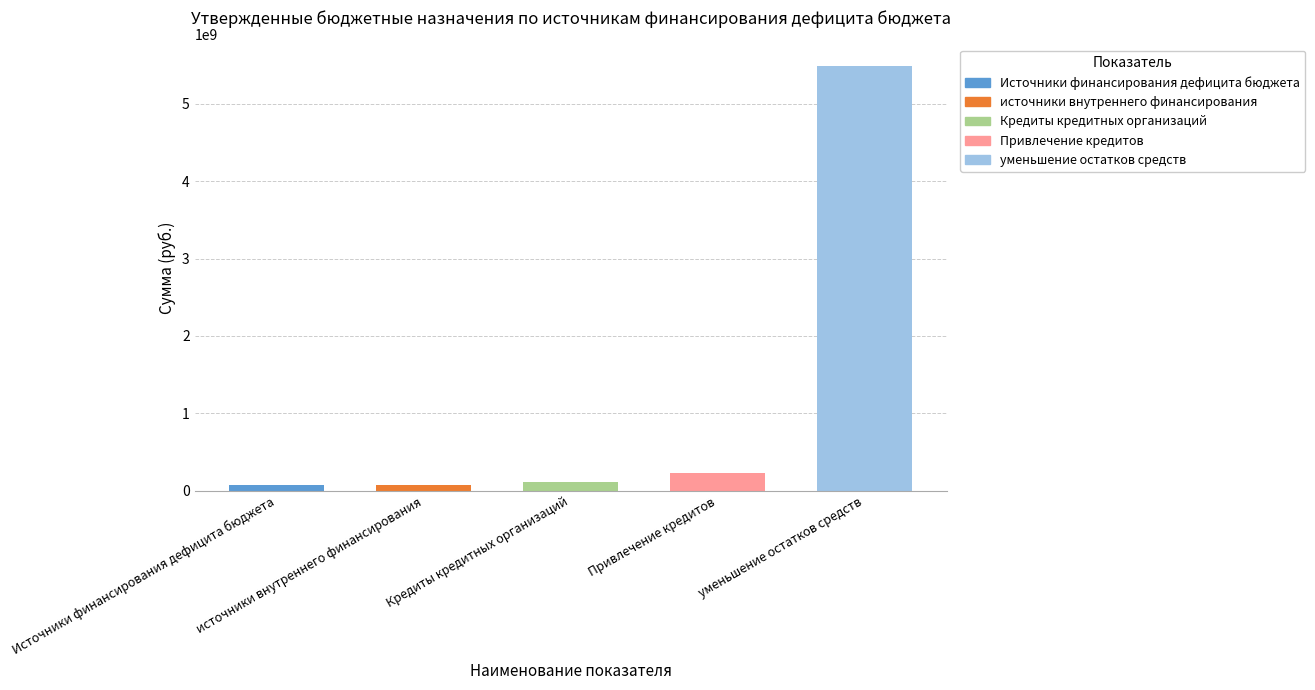

What is the greatest value displayed?

5490281300